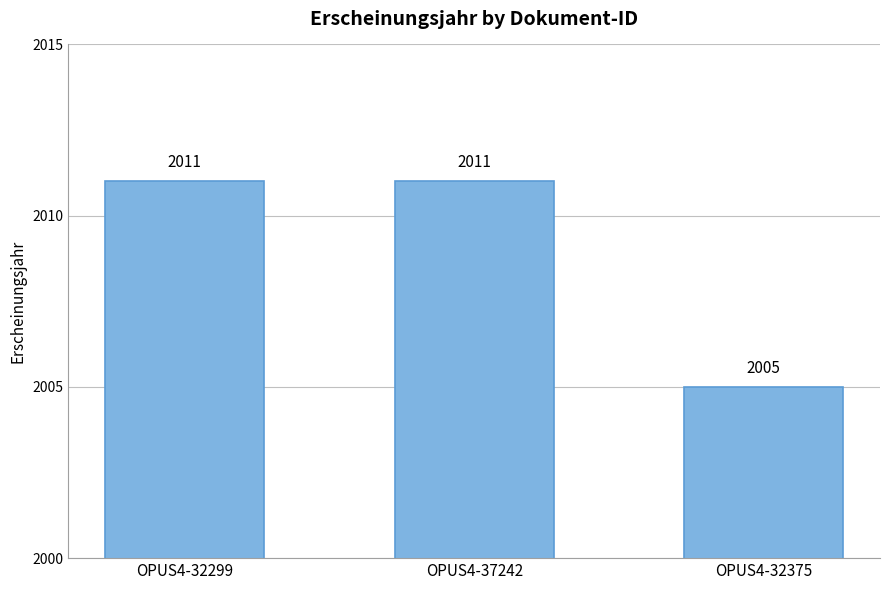

Approximately how many times larger is the value at OPUS4-37242 compared to OPUS4-32299?

1.0